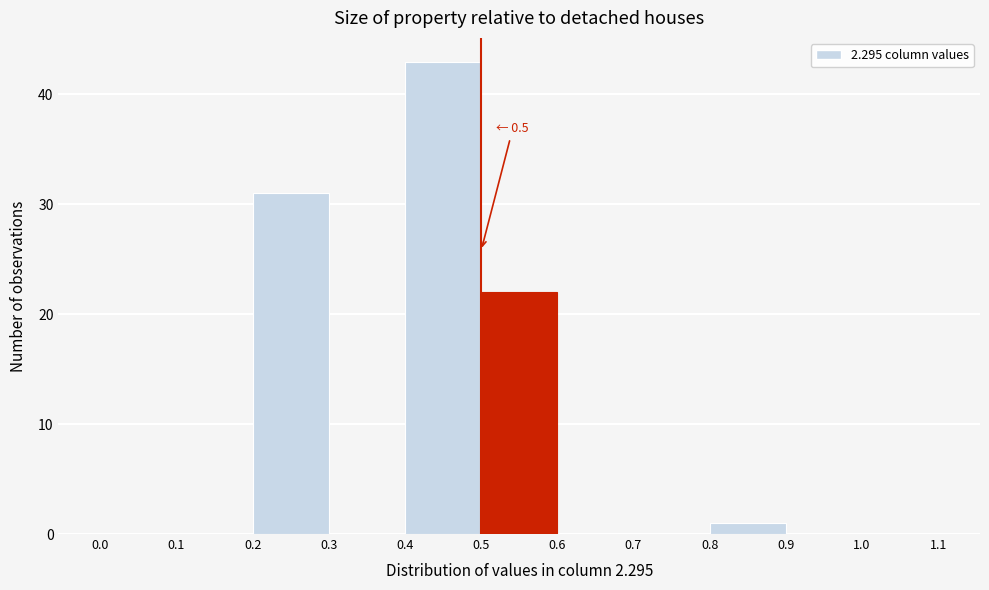

Over which range of the x-axis is the bar tallest?

0.4 to 0.5